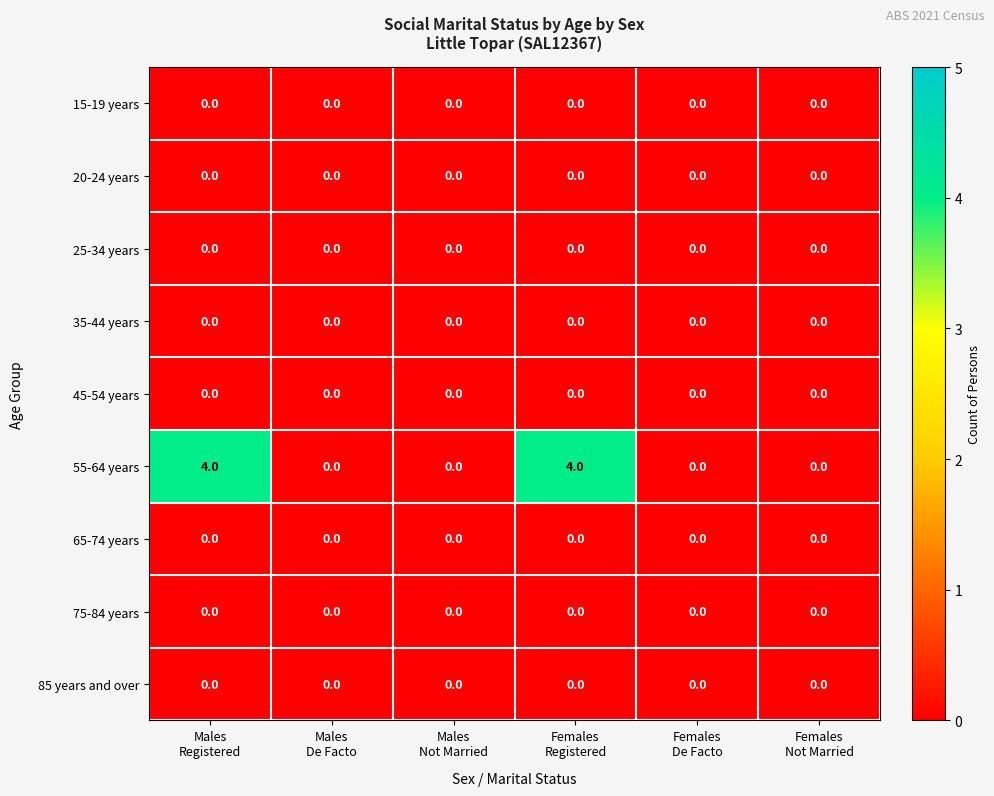

Which series has the largest range (max minus min)?

55-64 years